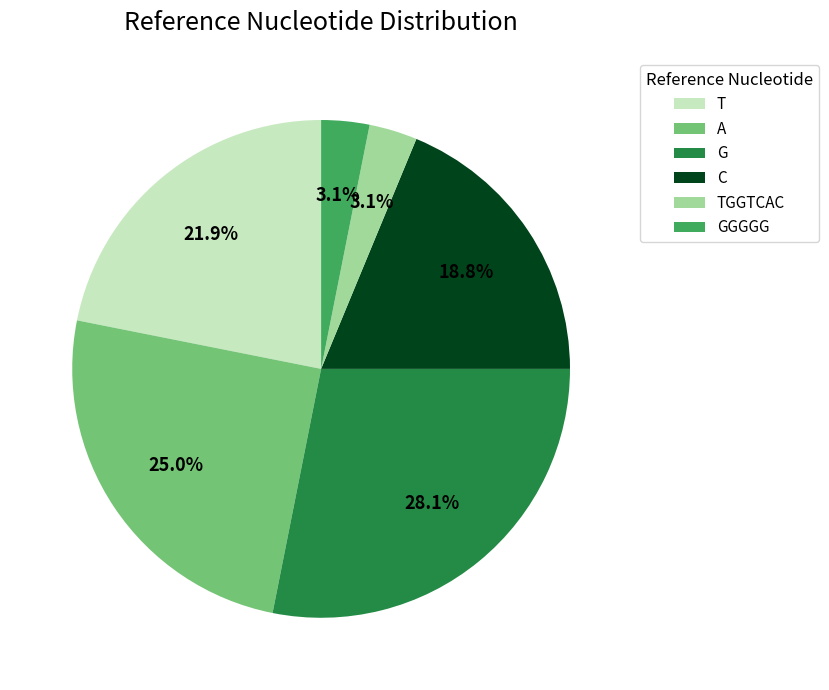

Between C and TGGTCAC, which is larger?

C